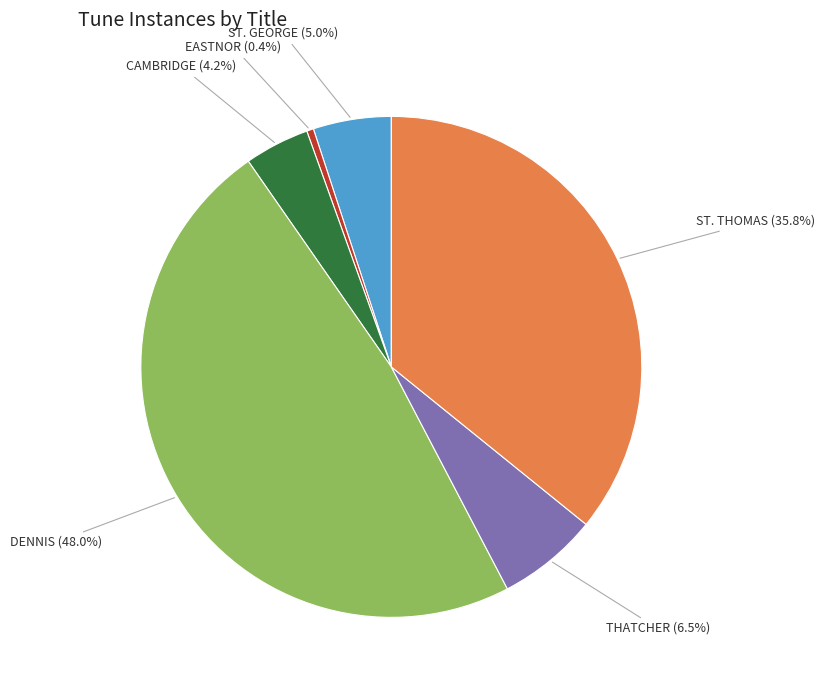

Is there a majority slice in this chart?

No